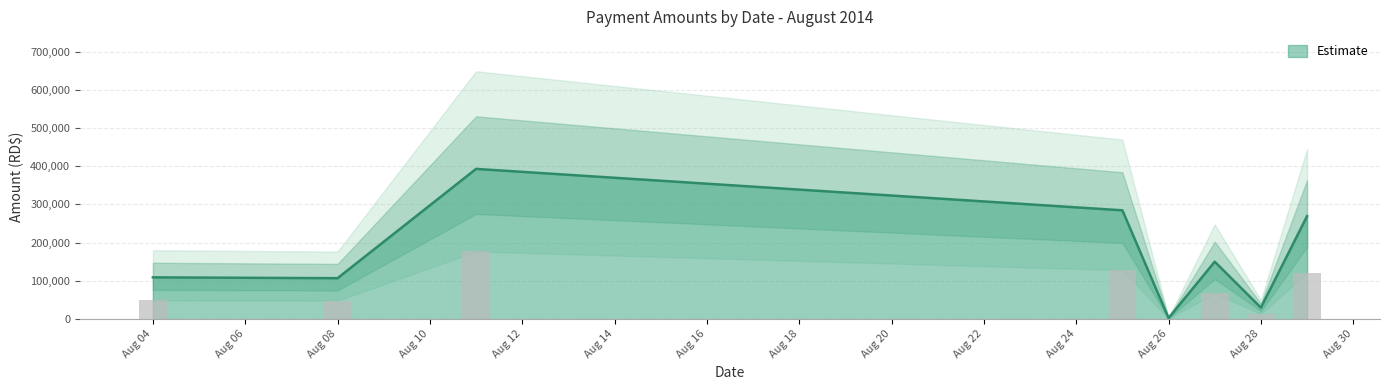

The value of Estimate at Aug 28 is 29962.0. True or false?

True